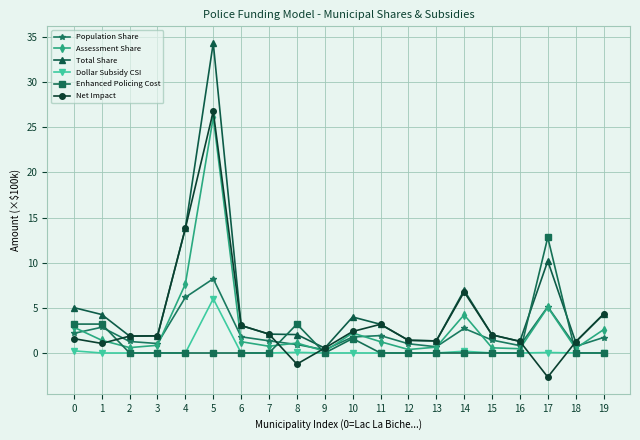

True or false: Dollar Subsidy CSI has more than 2 points higher than both neighbors.

True